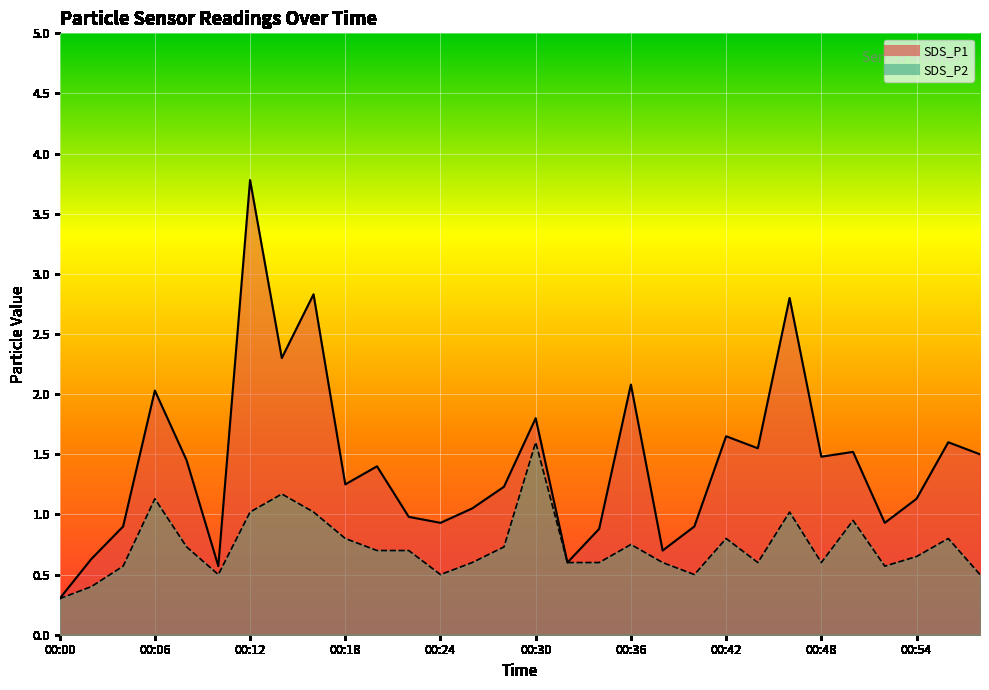

Reading left to right, what are all the values shown in this chart?

SDS_P1: 00:00=0.3	00:02=0.6	00:04=0.9	00:06=2.0	00:08=1.4	00:10=0.6	00:12=3.8	00:14=2.3	00:16=2.8	00:18=1.2	00:20=1.4	00:22=1.0	00:24=0.9	00:26=1.1	00:28=1.2	00:30=1.8	00:32=0.6	00:34=0.9	00:36=2.1	00:38=0.7	00:40=0.9	00:42=1.6	00:44=1.6	00:46=2.8	00:48=1.5	00:50=1.5	00:52=0.9	00:54=1.1	00:56=1.6	00:58=1.5
SDS_P2: 00:00=0.3	00:02=0.4	00:04=0.6	00:06=1.1	00:08=0.7	00:10=0.5	00:12=1.0	00:14=1.2	00:16=1.0	00:18=0.8	00:20=0.7	00:22=0.7	00:24=0.5	00:26=0.6	00:28=0.7	00:30=1.6	00:32=0.6	00:34=0.6	00:36=0.8	00:38=0.6	00:40=0.5	00:42=0.8	00:44=0.6	00:46=1.0	00:48=0.6	00:50=0.9	00:52=0.6	00:54=0.7	00:56=0.8	00:58=0.5